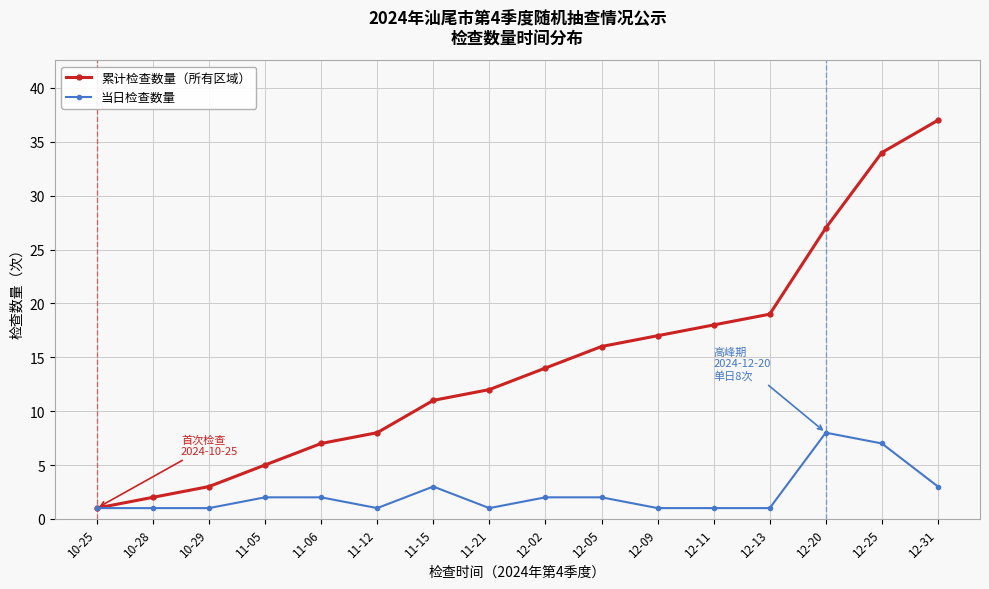

What is the sum of the 当日检查数量 values at 10-25 and 10-28?

2